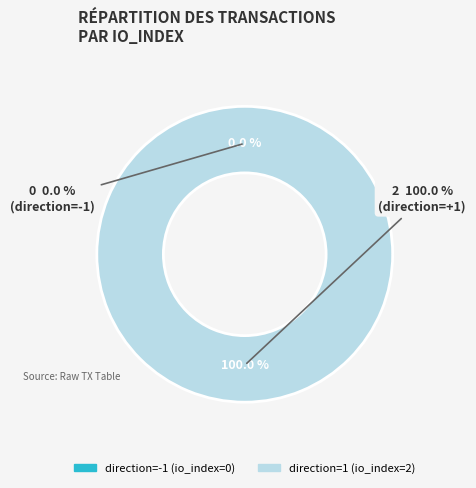

Between direction=-1 (io_index=0) and direction=1 (io_index=2), which is larger?

direction=1 (io_index=2)